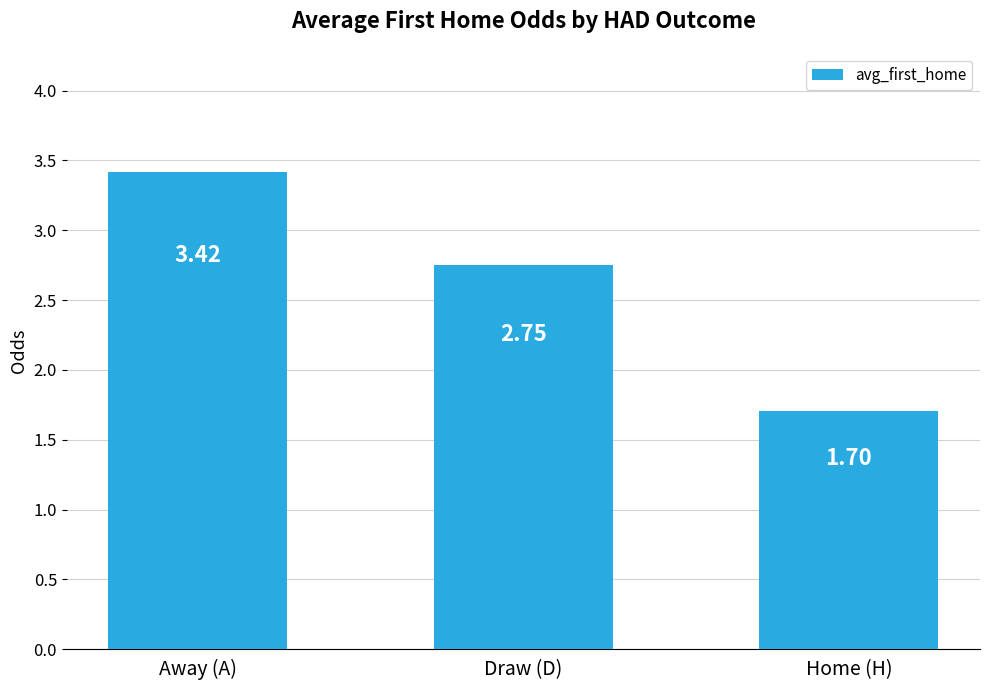

Which category has the lowest value across all series?

Home (H)